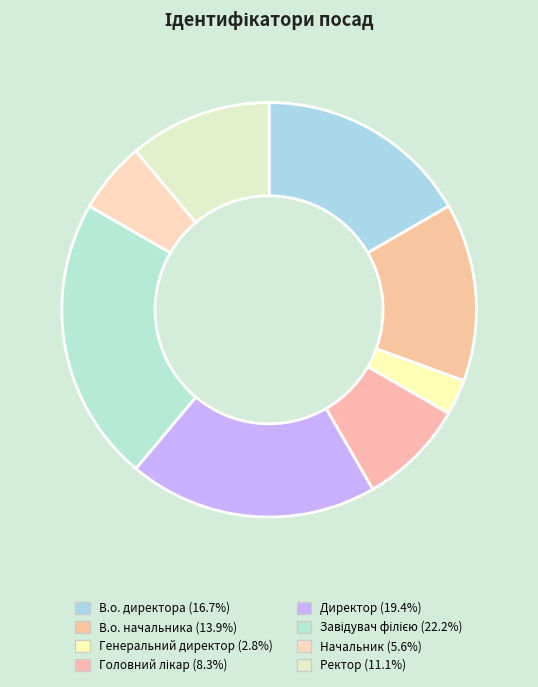

How many segments does this pie chart have?

8